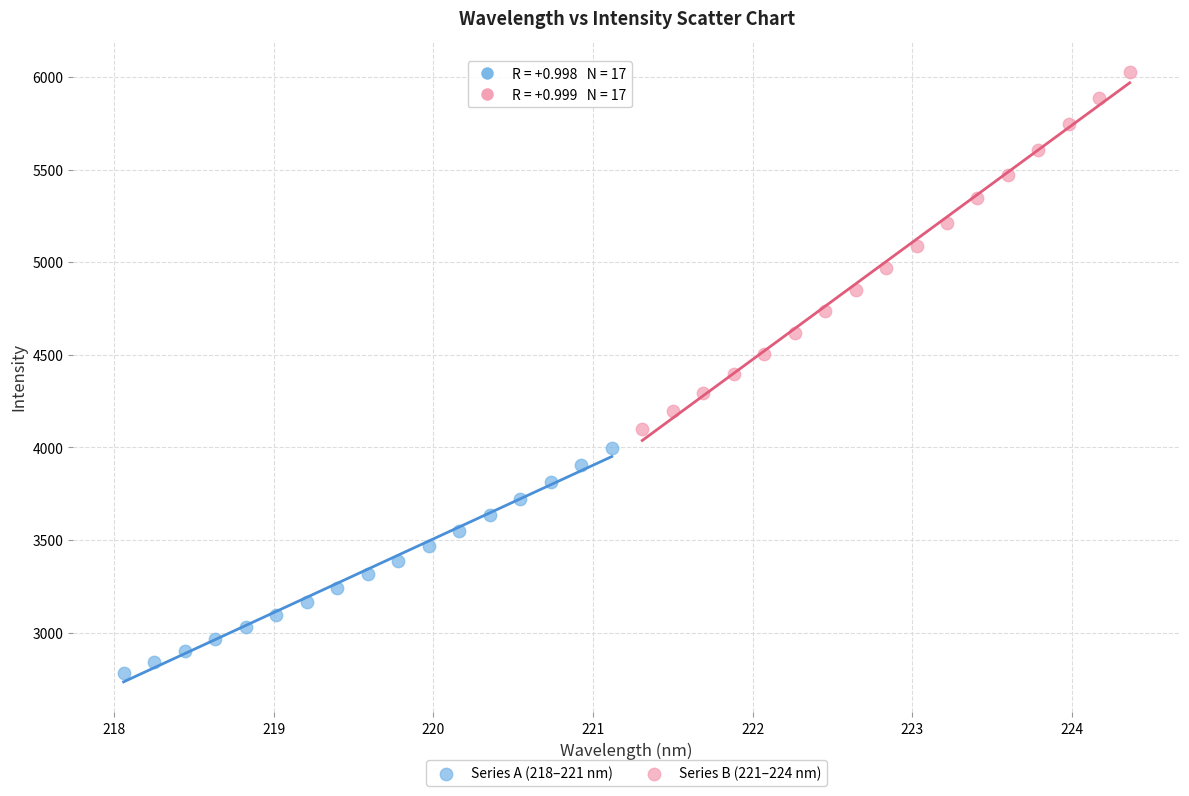

Which series contains the highest Y value?

Series B (221–224 nm)